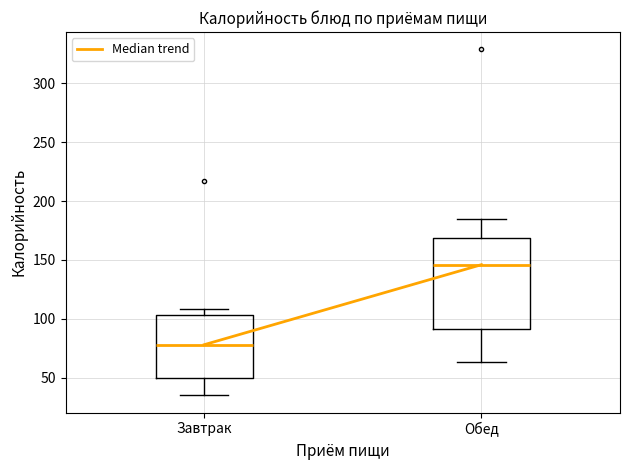

Reading left to right, transcribe this box plot: for each box, give where its median line is, the range the box spans, and where its two whiskers end, as read against the y-axis. The values are not printed on the chart, so give them approximately, as read against the axis.

Завтрак: median 80, box 50 to 105, whiskers 35 to 110
Обед: median 145, box 90 to 170, whiskers 65 to 185